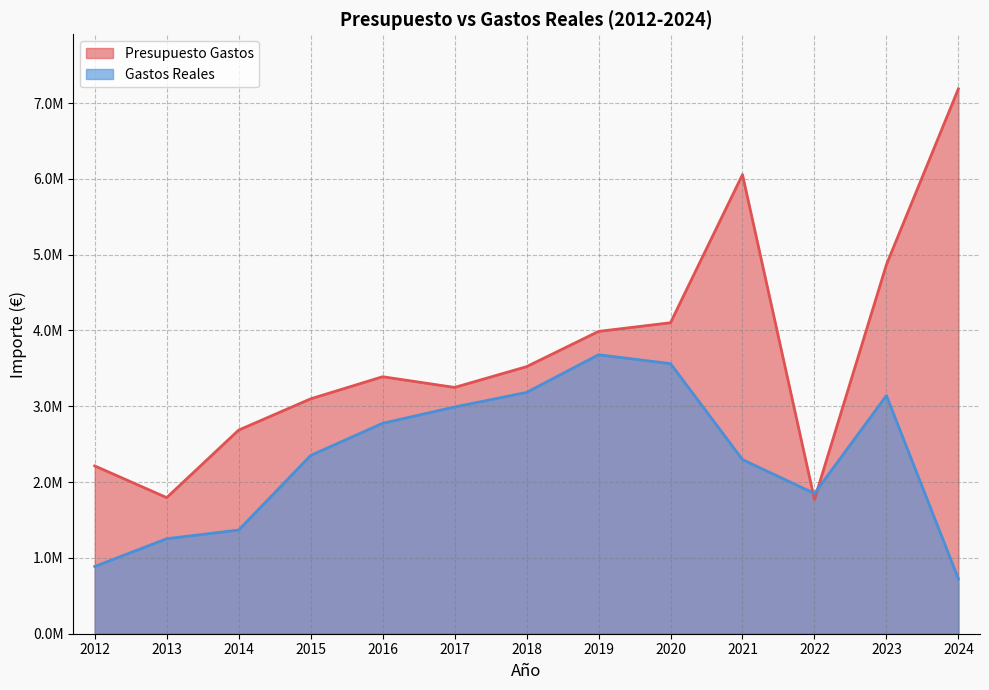

What value does the Presupuesto Gastos series have at 2013?

1795381.0